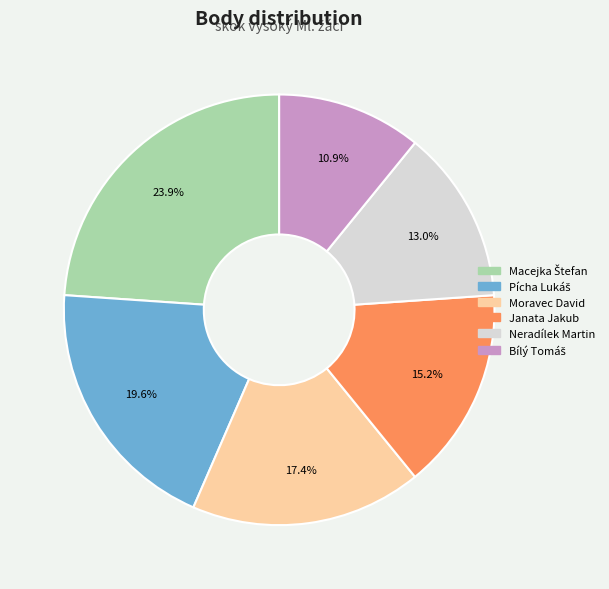

Is there any slice that represents more than half of the pie?

No